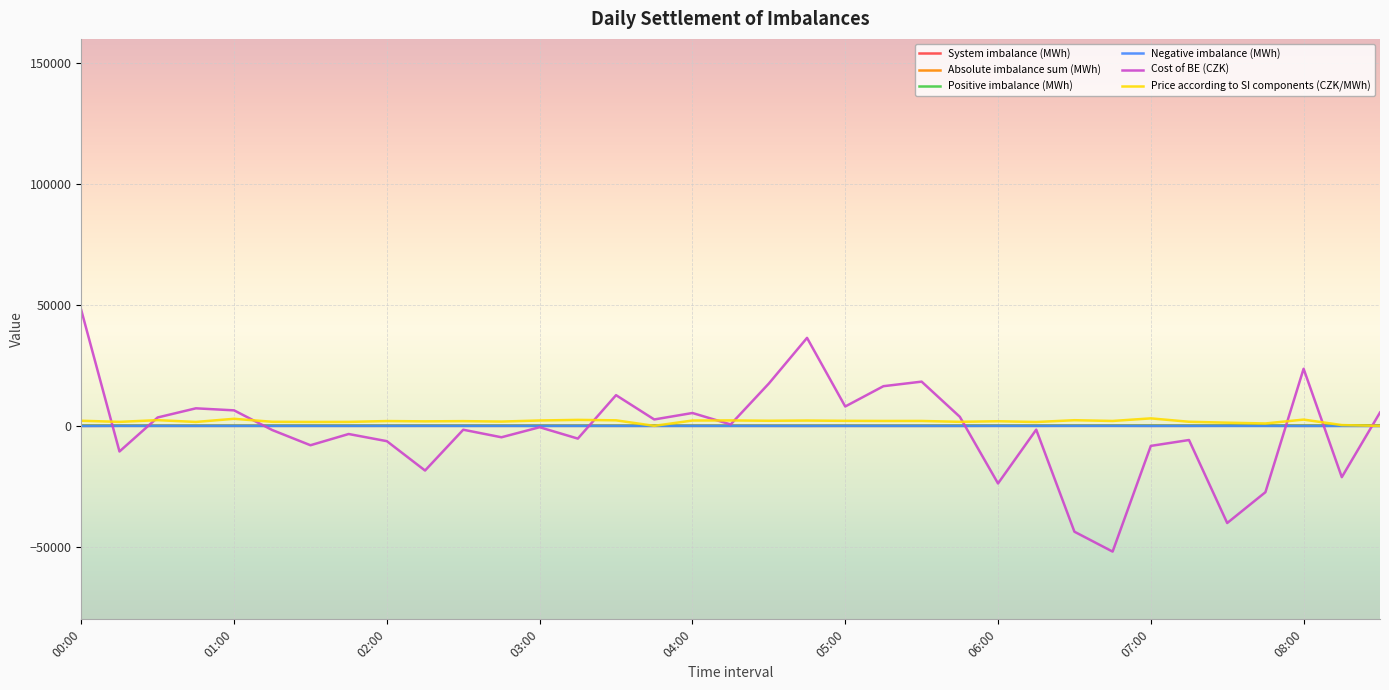

Which series has the widest spread of values?

Cost of BE (CZK)